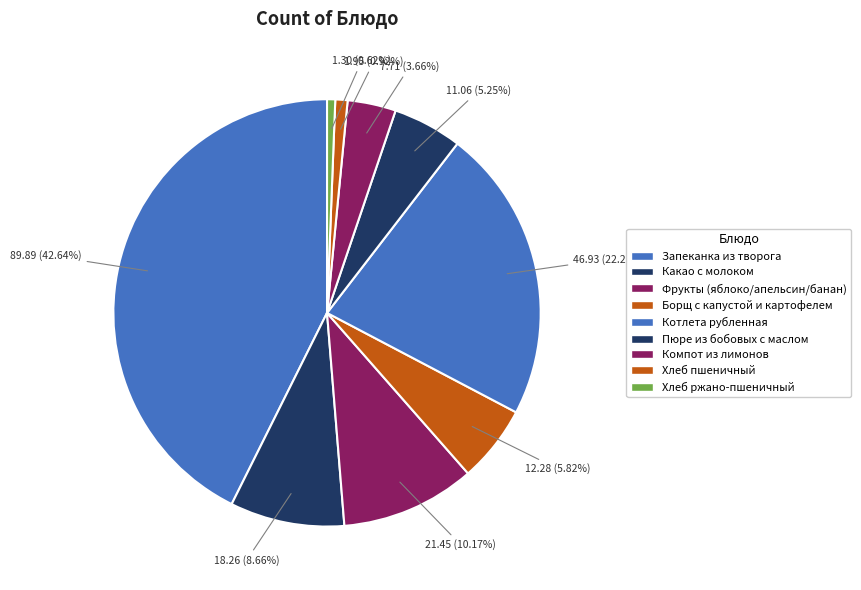

What percentage is the Борщ с капустой и картофелем slice, to the nearest percent?

6%